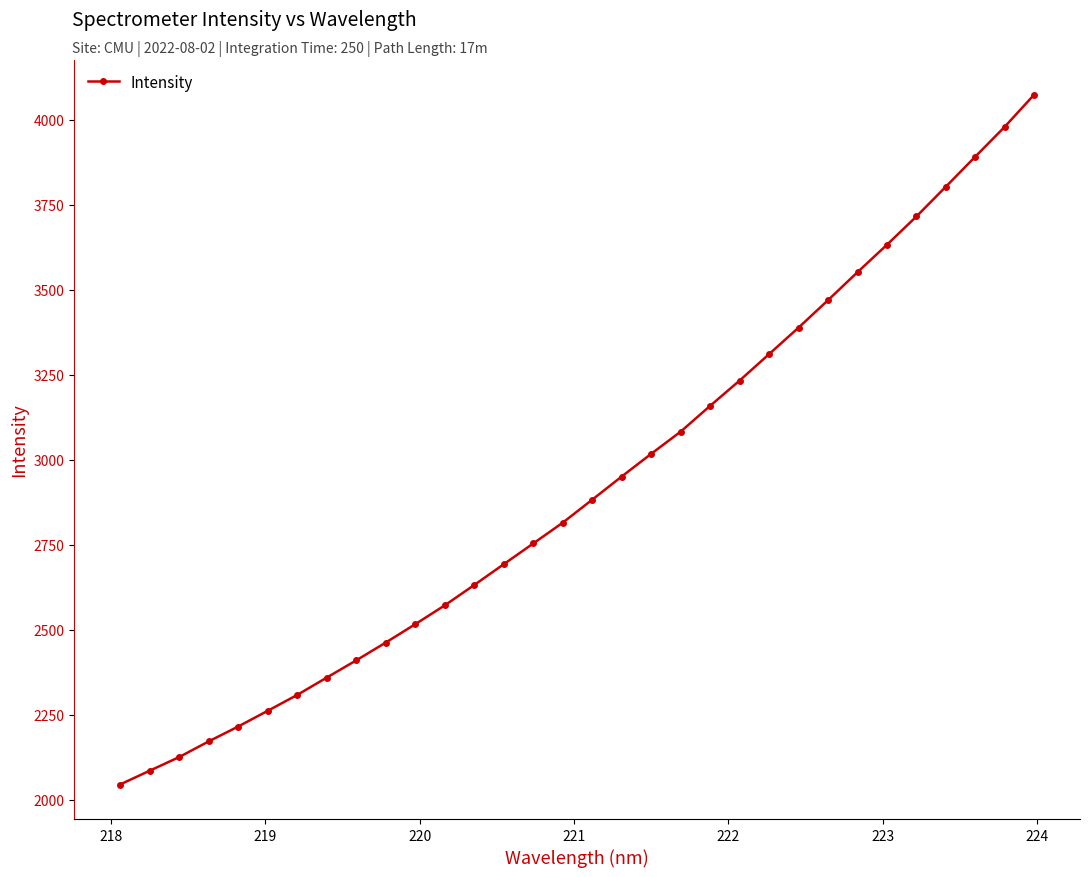

What is the maximum value shown in the chart?

4074.7